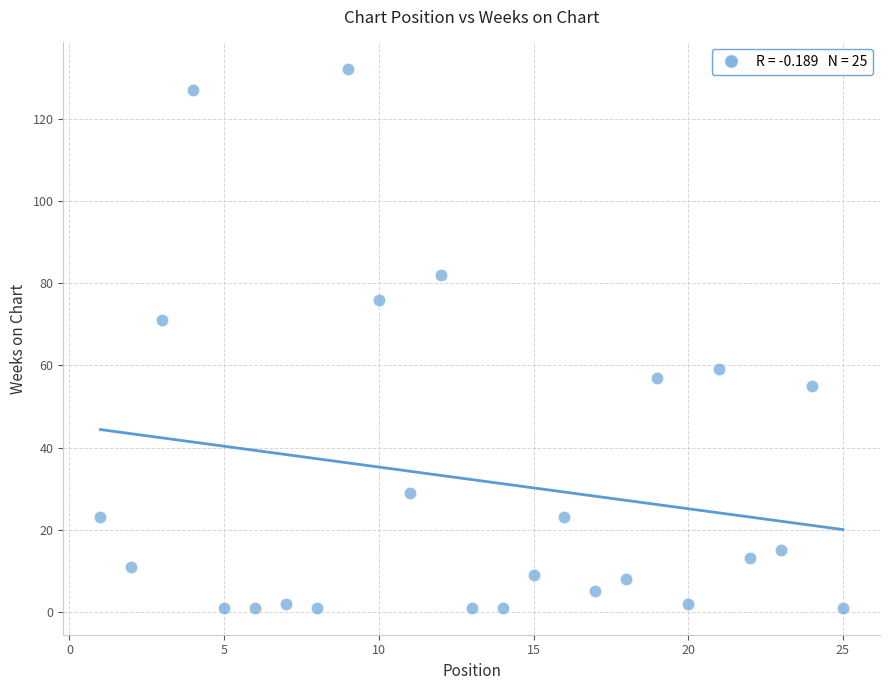

What Y value in the scatter plot is closest to 66?

71